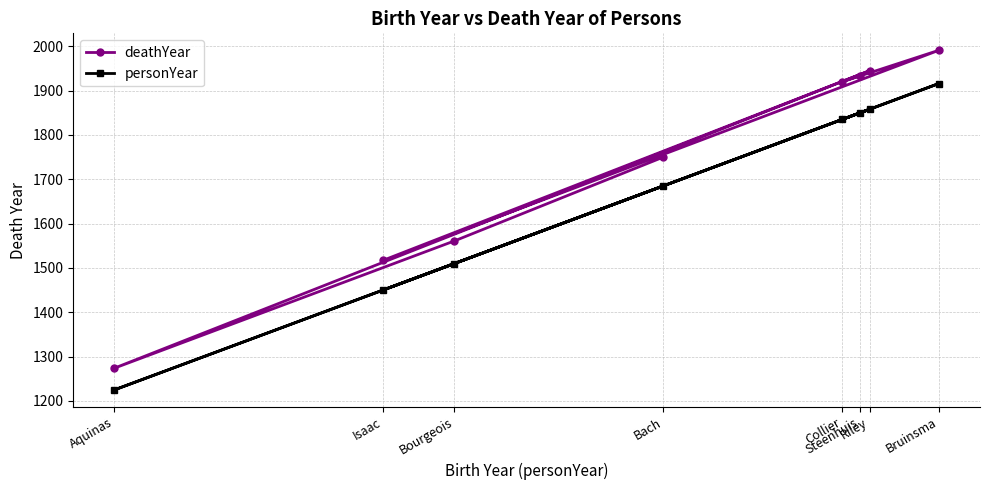

What is the spread (max minus min) of values at Steenhuis?

84